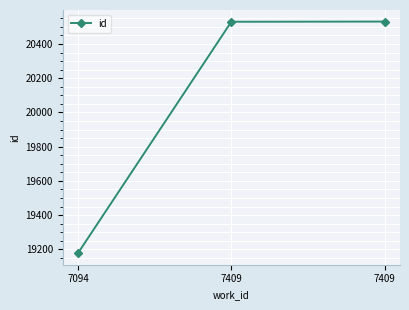

Count the number of categories in the chart.

3